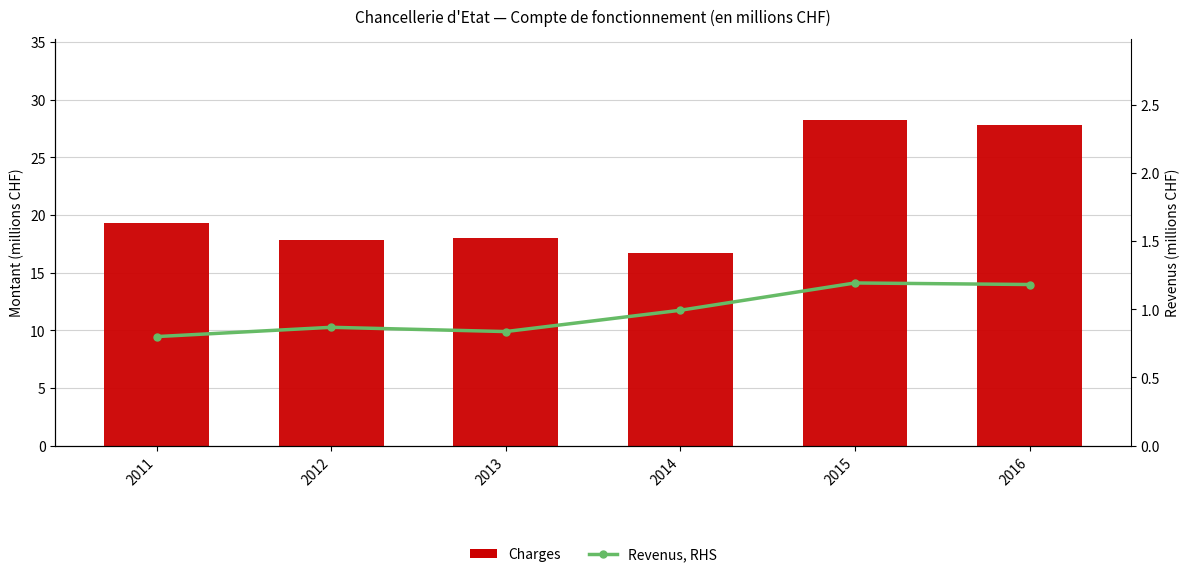

How many groups of bars are there?

6